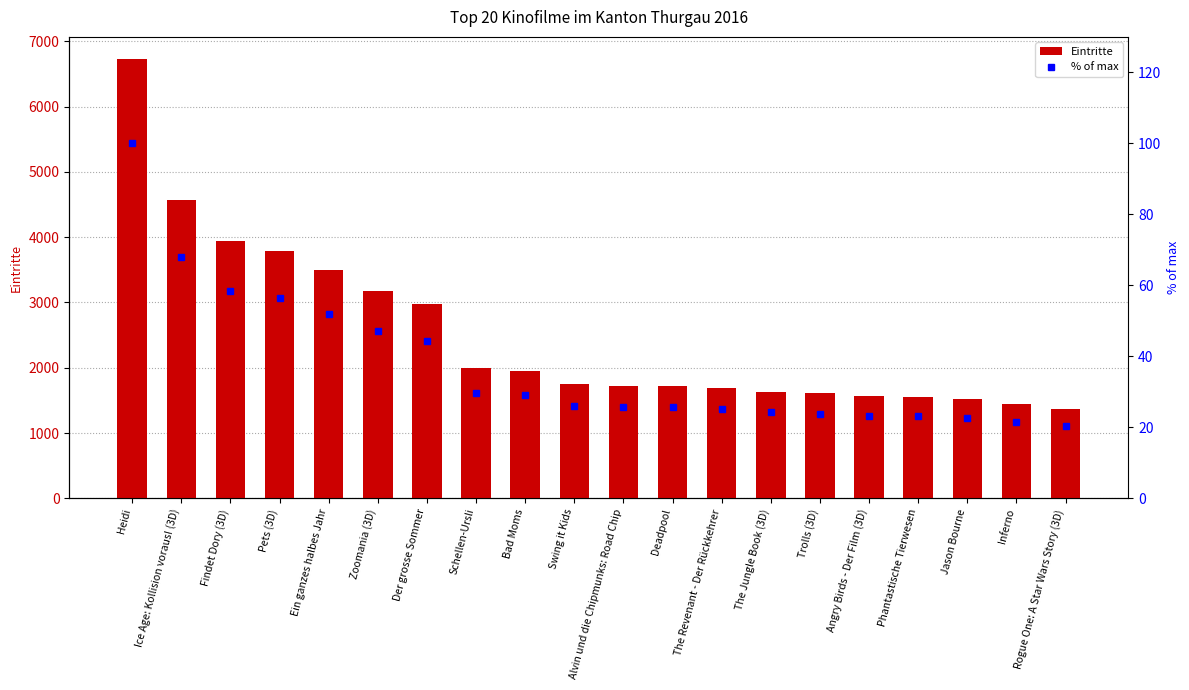

At which category is the sum across all series the highest?

Heidi